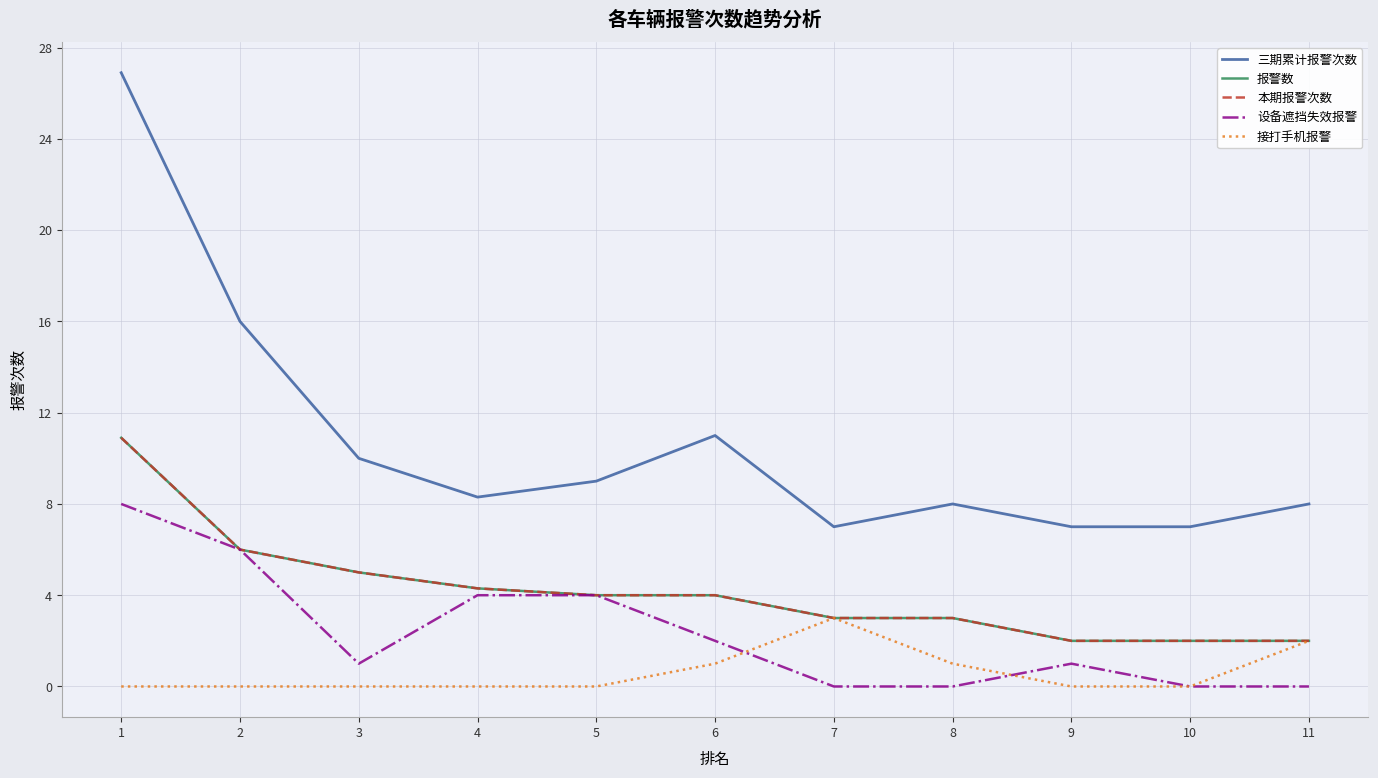

At how many categories does at least one series exceed 0?

11